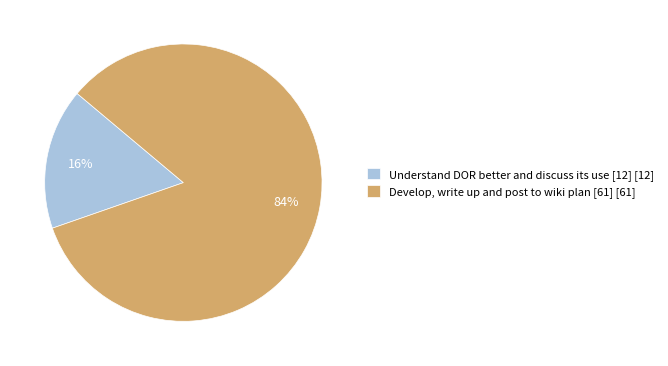

Rank the categories by value from highest to lowest.

Develop, write up and post to wiki plan [61], Understand DOR better and discuss its use [12]